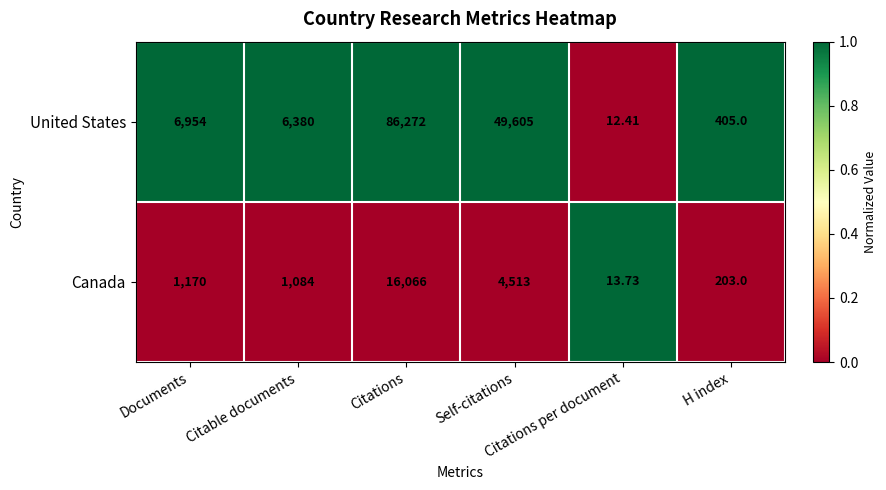

Count the number of categories in the chart.

6